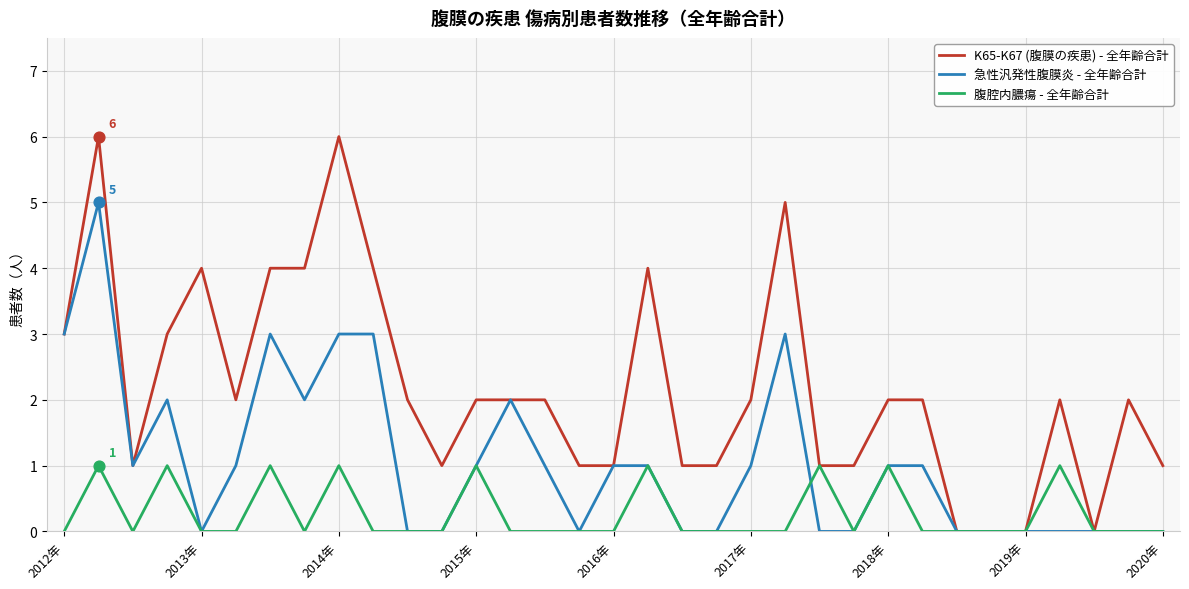

Which series has the largest total across all categories?

K65-K67 (腹膜の疾患) - 全年齢合計